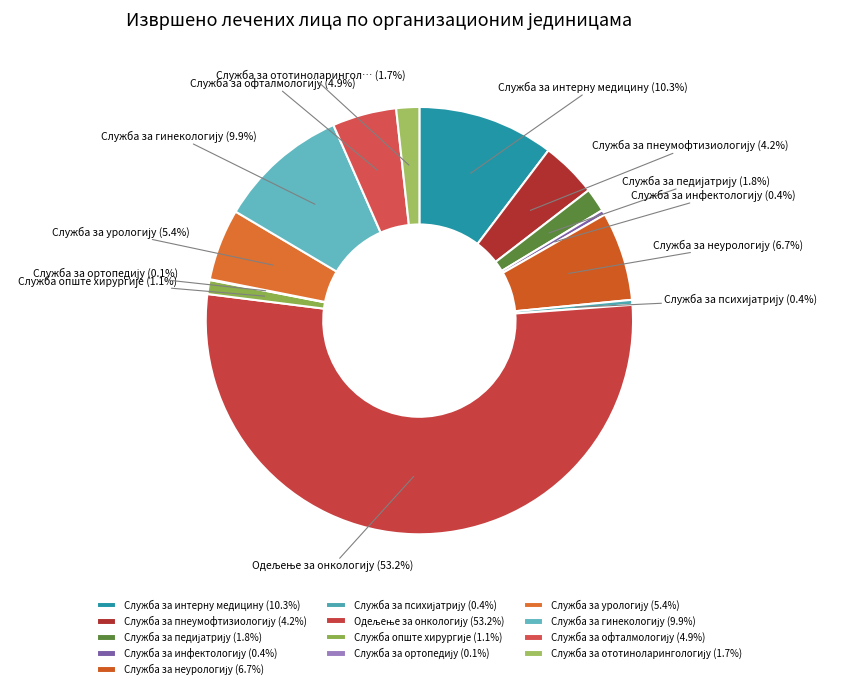

Which category has the biggest portion of the pie?

Одељење за онкологију